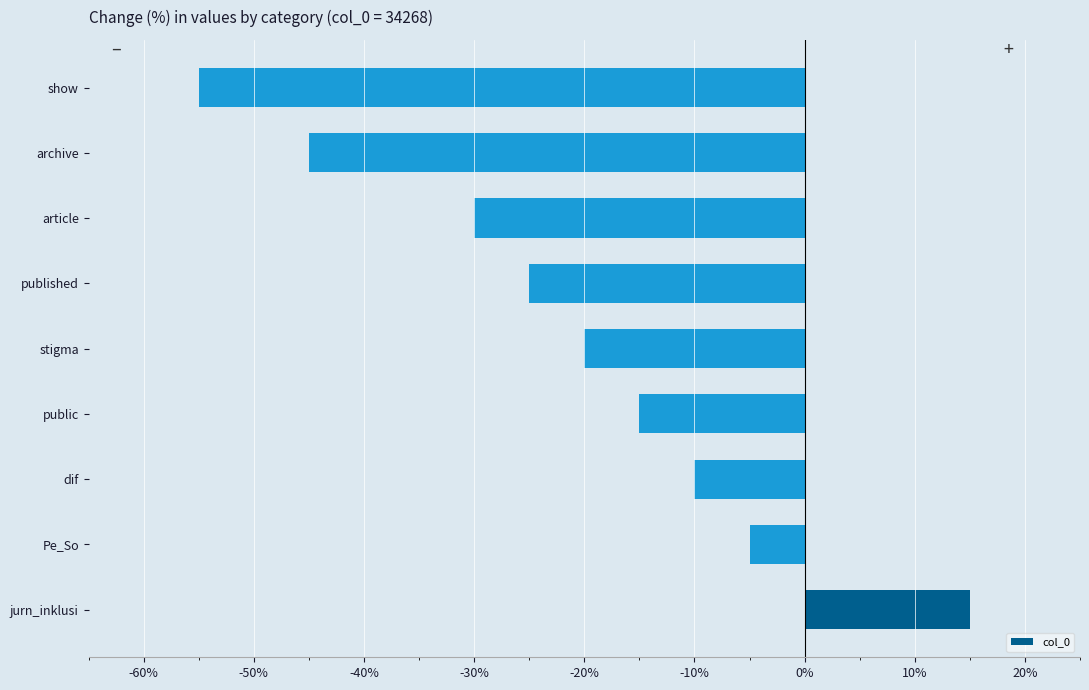

Reading bottom to top, list all the values displayed in this chart.

jurn_inklusi=15	Pe_So=-5	dif=-10	public=-15	stigma=-20	published=-25	article=-30	archive=-45	show=-55